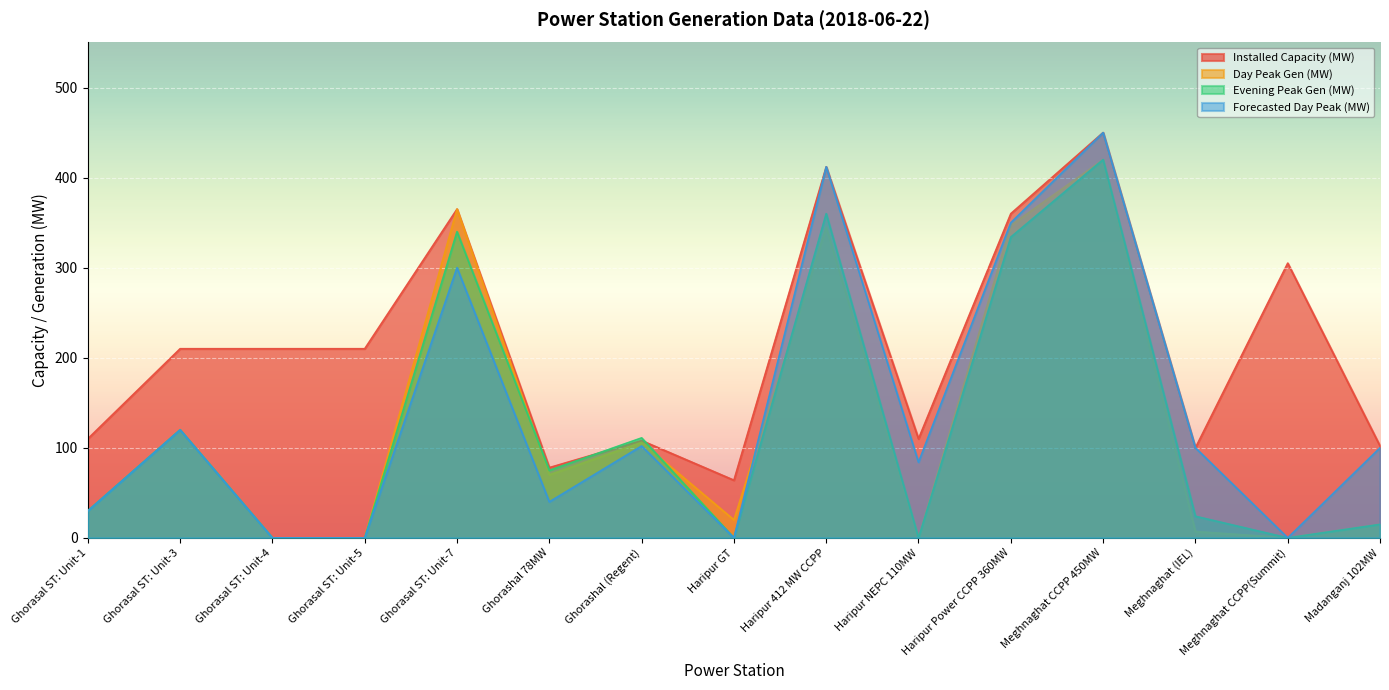

True or false: Evening Peak Gen (MW) has more than 0 interior local peaks.

True